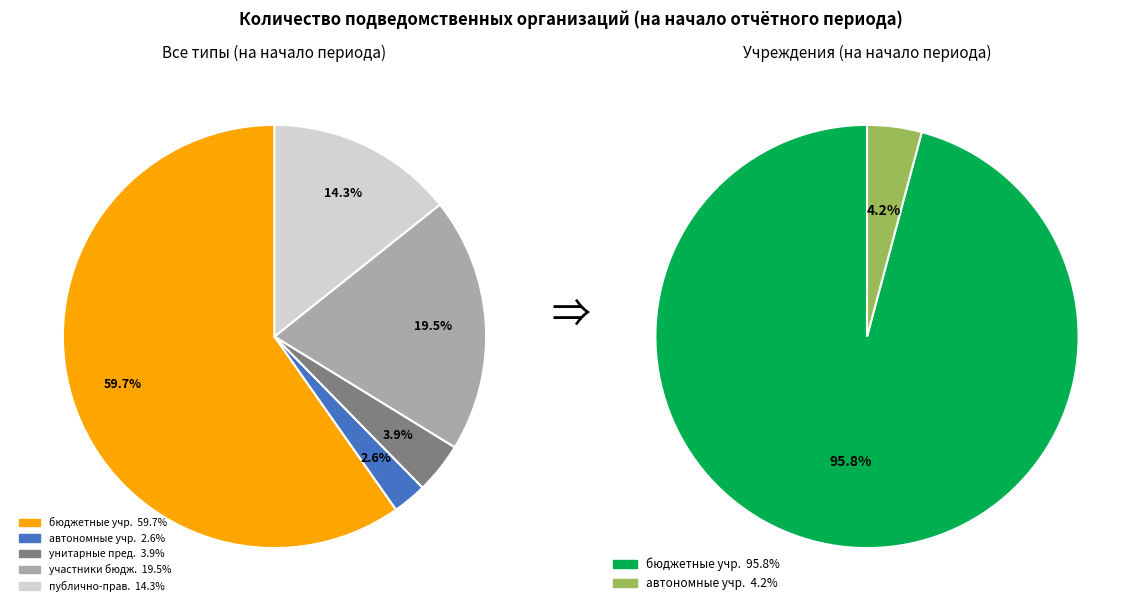

The участники бюджетного процесса slice represents 19% of the pie. True or false?

True